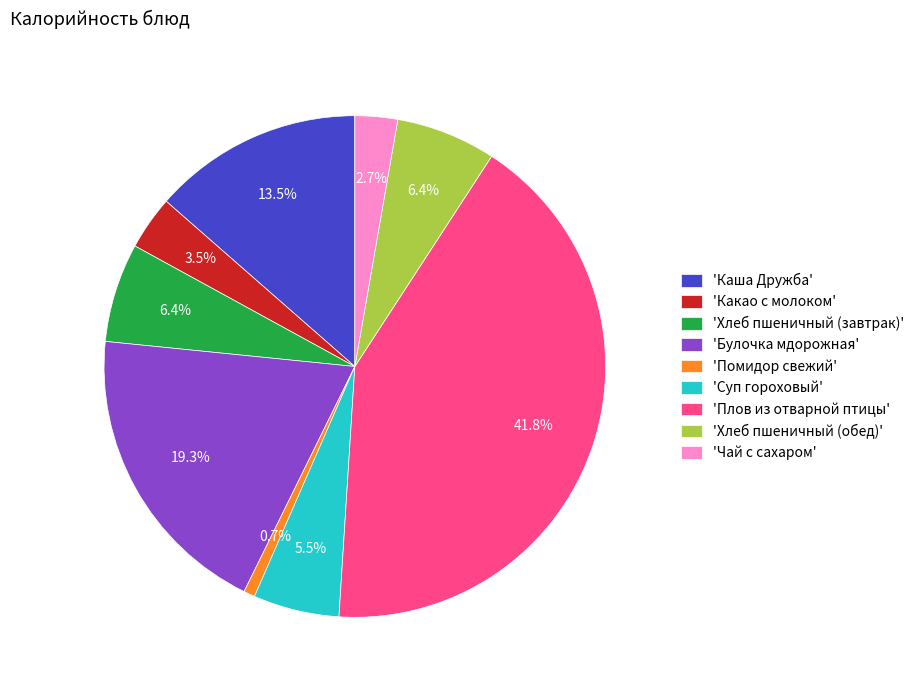

What is the smallest slice in the pie chart?

'Помидор свежий'